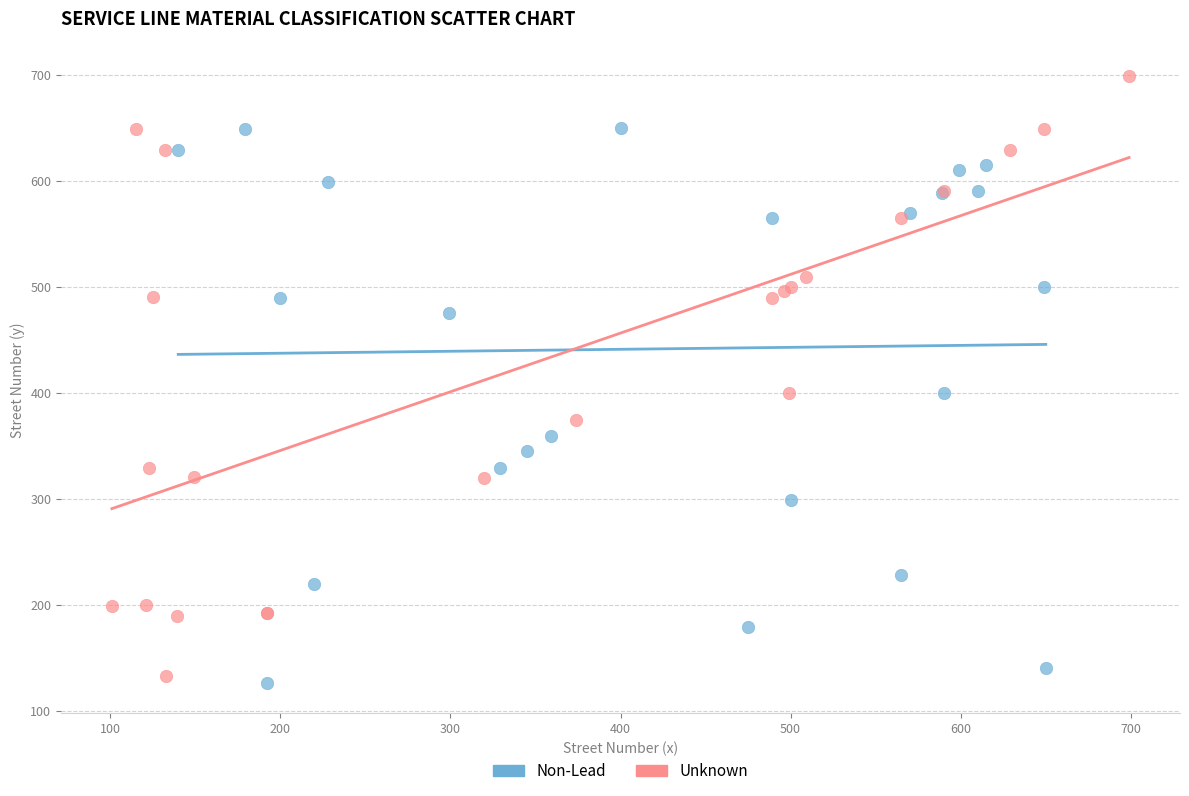

Which series reaches the minimum Y coordinate?

Non-Lead